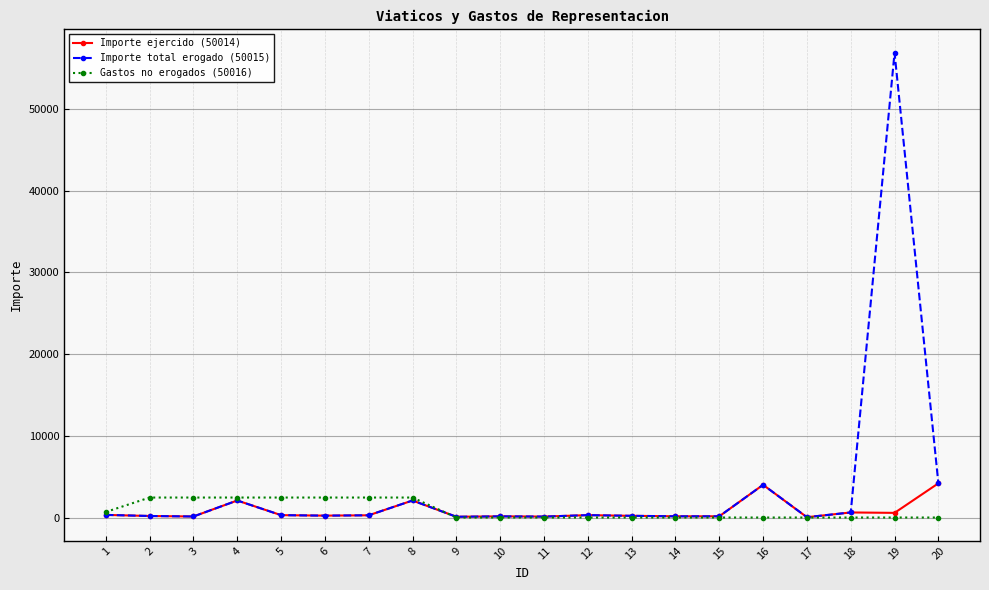

True or false: Importe ejercido (50014) has more than 0 points higher than both neighbors.

True